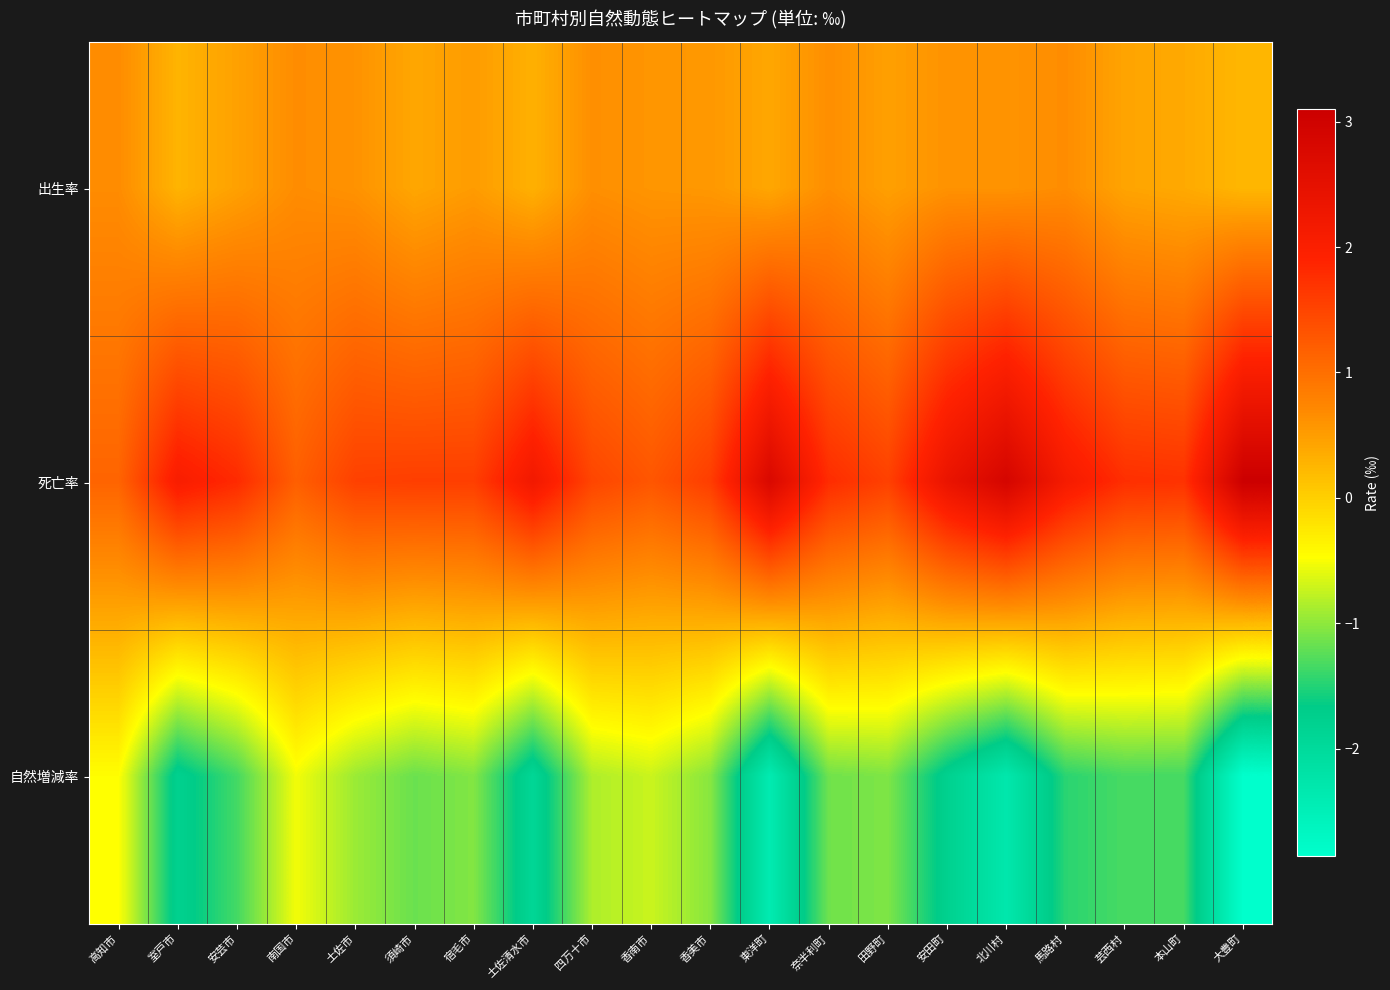

Reading left to right, extract all data points from this chart.

出生率: 高知市=0.7	室戸市=0.3	安芸市=0.5	南国市=0.7	土佐市=0.6	須崎市=0.4	宿毛市=0.5	土佐清水市=0.3	四万十市=0.6	香南市=0.6	香美市=0.6	東洋町=0.4	奈半利町=0.6	田野町=0.5	安田町=0.6	北川村=0.6	馬路村=0.7	芸西村=0.4	本山町=0.4	大豊町=0.2
死亡率: 高知市=1.1	室戸市=2.1	安芸市=1.8	南国市=1.2	土佐市=1.5	須崎市=1.6	宿毛市=1.6	土佐清水市=2.2	四万十市=1.5	香南市=1.3	香美市=1.6	東洋町=2.8	奈半利町=1.8	田野町=1.6	安田町=2.4	北川村=2.9	馬路村=2.1	芸西村=1.8	本山町=1.7	大豊町=3.1
自然増減率: 高知市=-0.5	室戸市=-1.8	安芸市=-1.3	南国市=-0.5	土佐市=-0.9	須崎市=-1.2	宿毛市=-1.1	土佐清水市=-1.9	四万十市=-0.9	香南市=-0.7	香美市=-1.0	東洋町=-2.4	奈半利町=-1.1	田野町=-1.1	安田町=-1.8	北川村=-2.3	馬路村=-1.5	芸西村=-1.3	本山町=-1.3	大豊町=-2.9